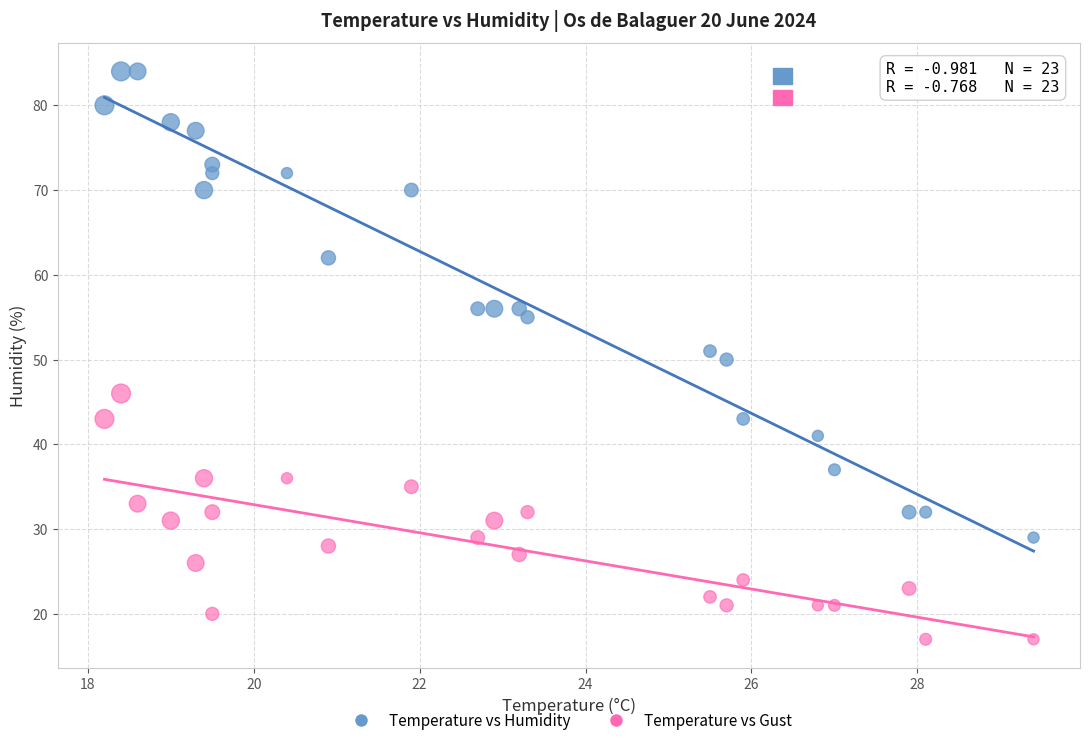

Which series contains the lowest Y value?

Temperature vs Gust